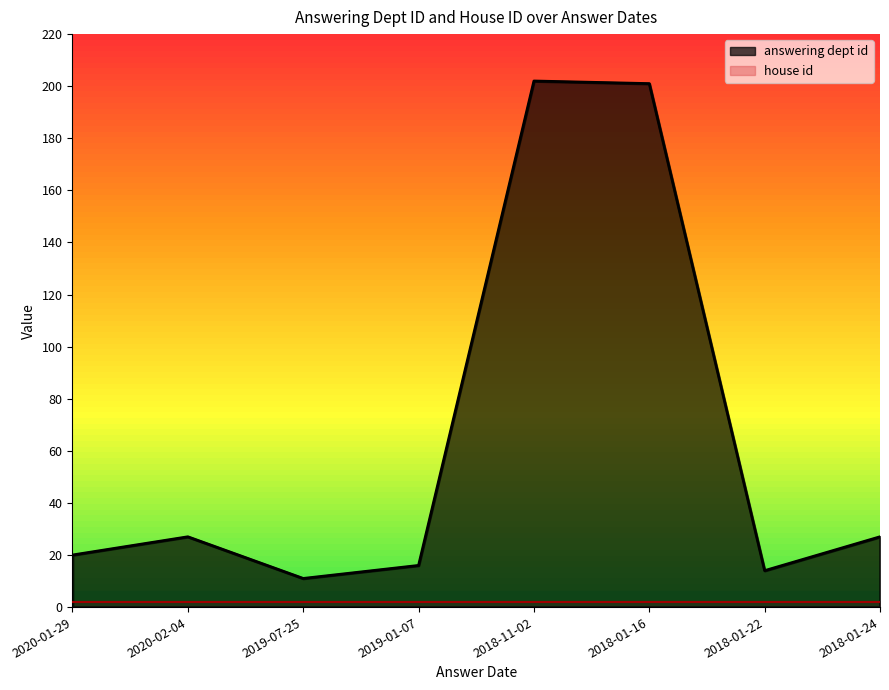

At which category does the data reach its first local valley?

2019-07-25